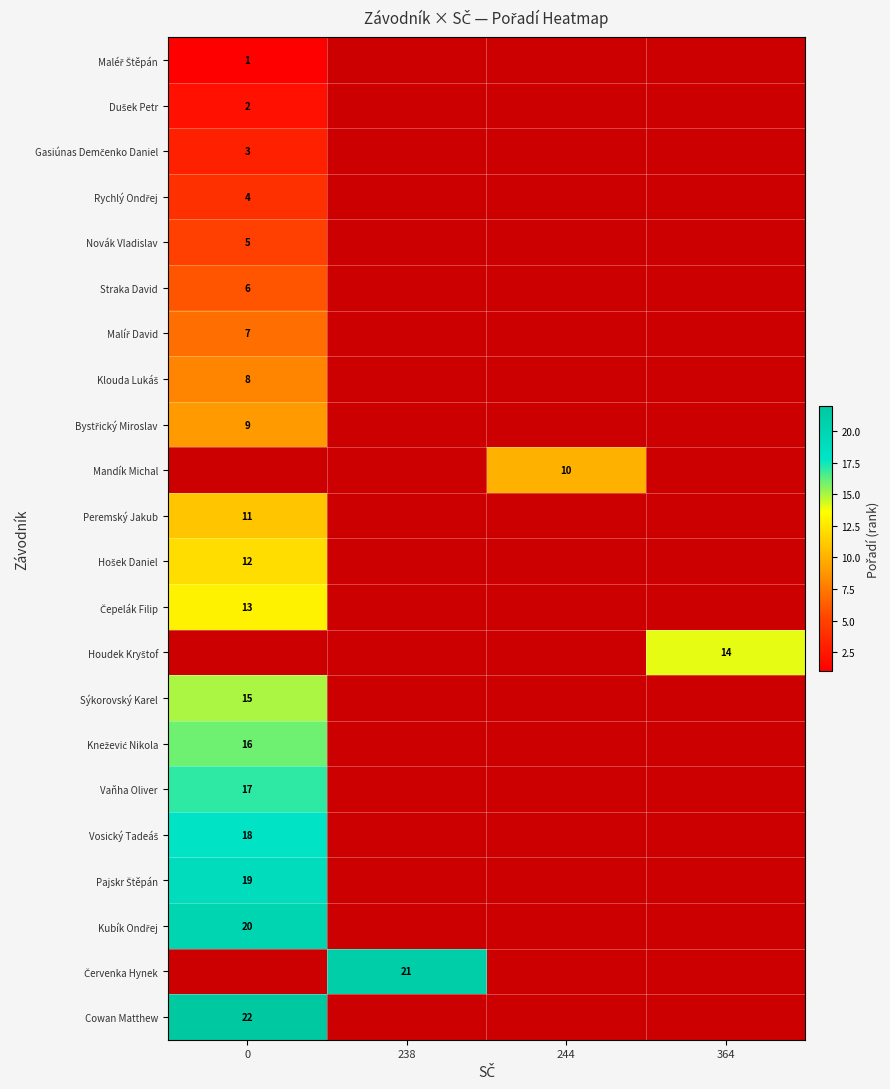

What is the spread (max minus min) of values at 0?

21.0